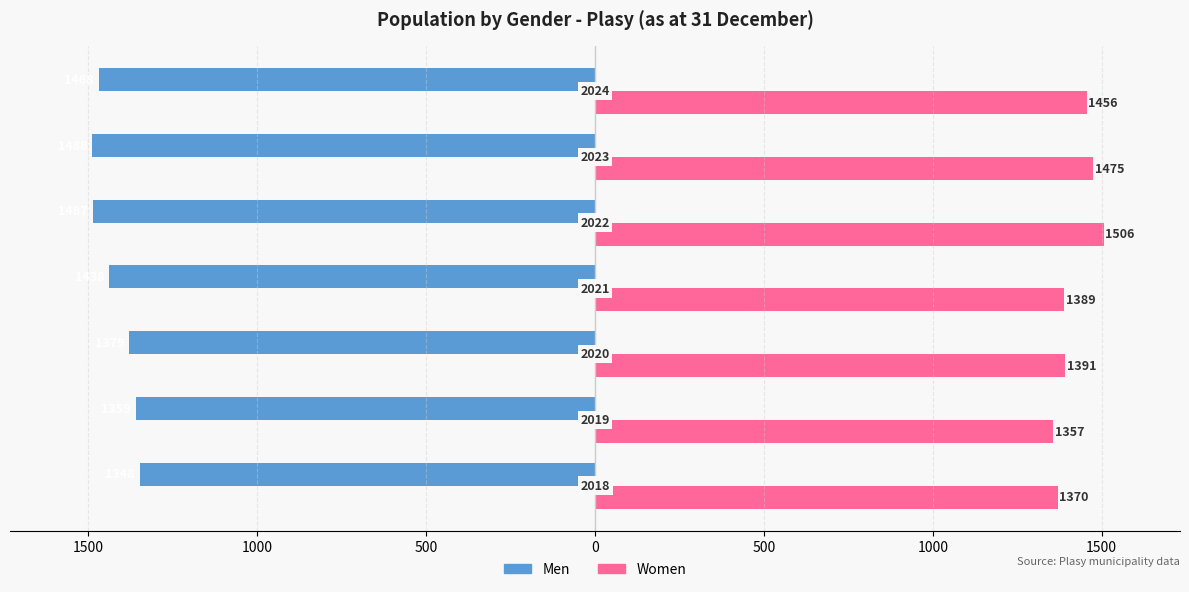

What are all the series names shown in the legend?

Men, Women